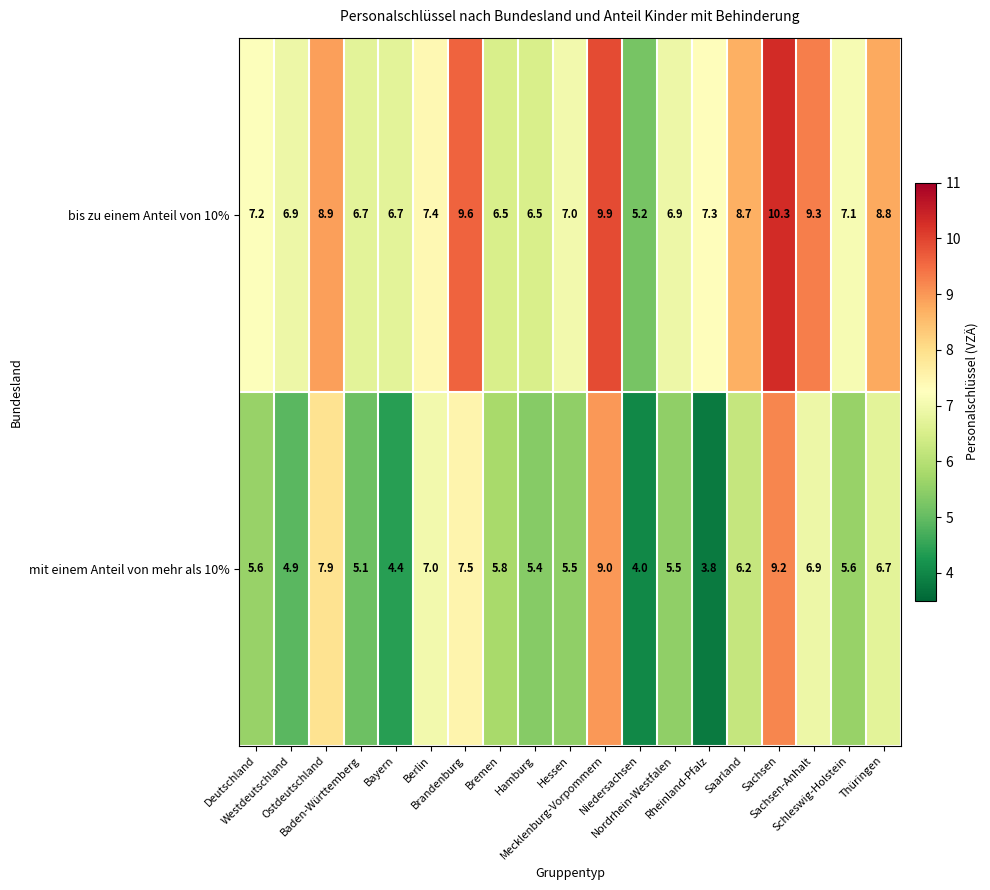

What is the average value of the mit einem Anteil von mehr als 10% series?

6.1